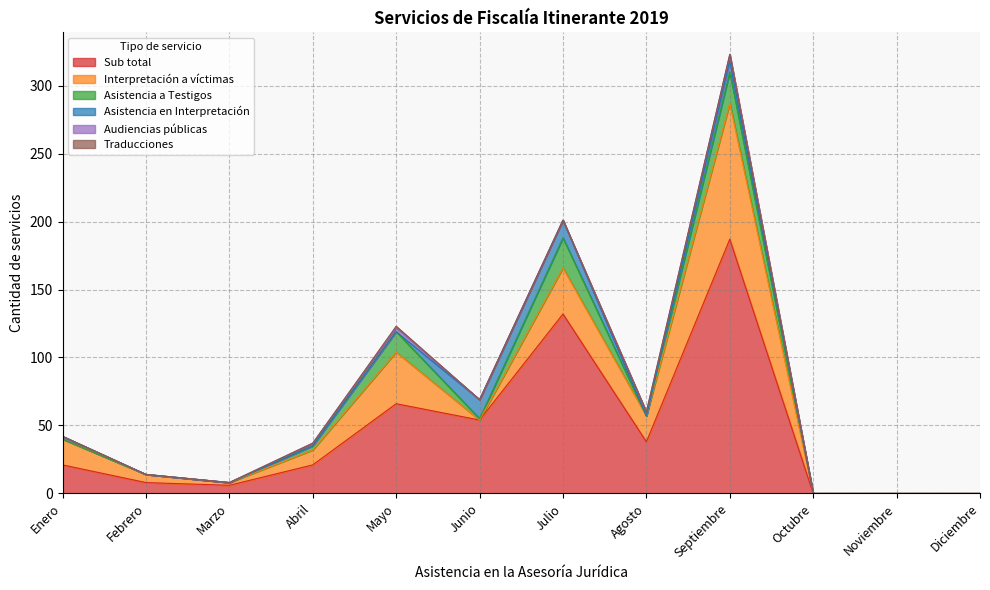

The value of Interpretación a víctimas at Mayo is 64. True or false?

False